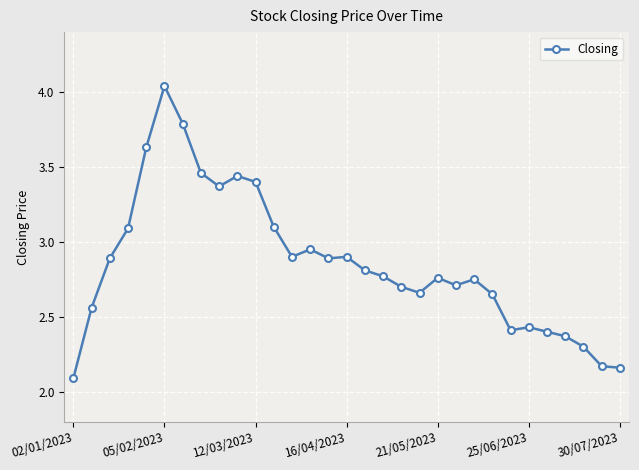

What is the minimum value shown in the chart?

2.1